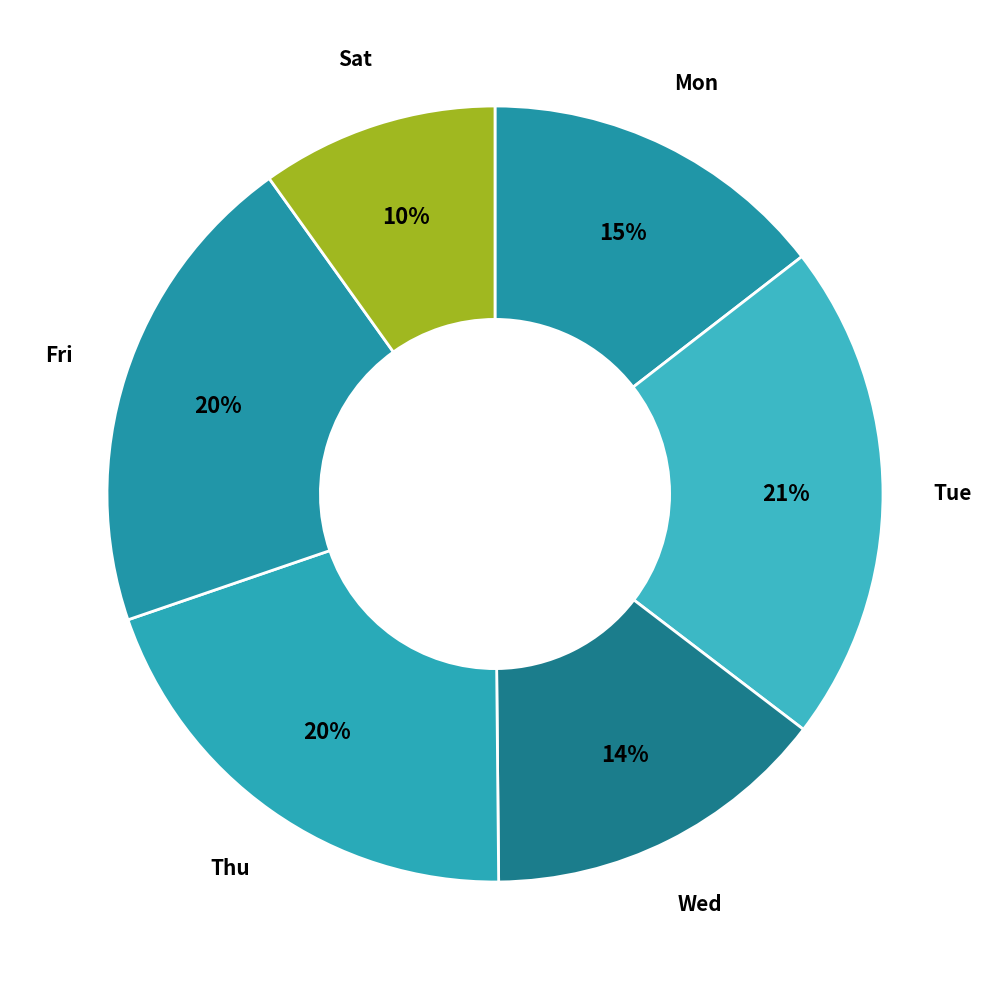

Is the sum of Tue and Thu greater than half?

No